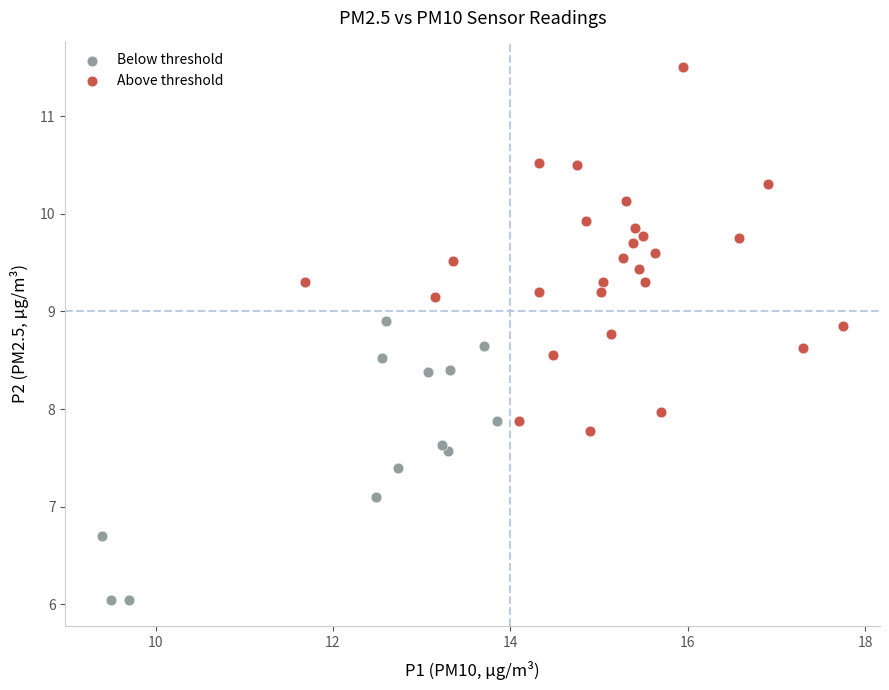

Which series contains the lowest Y value?

Below threshold